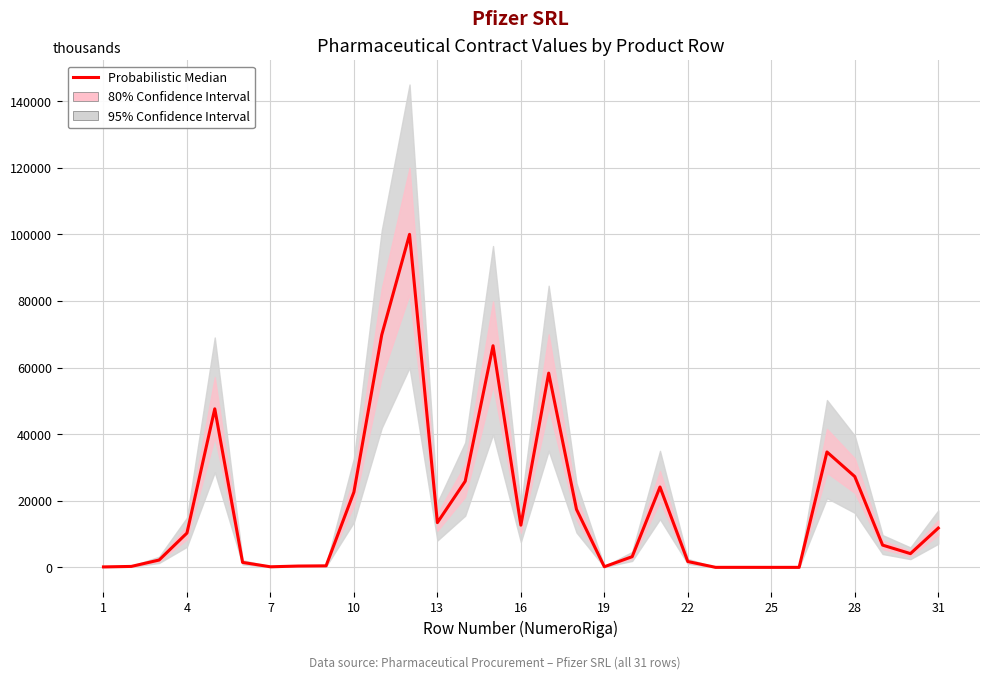

How many interior local peaks (higher than both neighbors) does the data have?

7